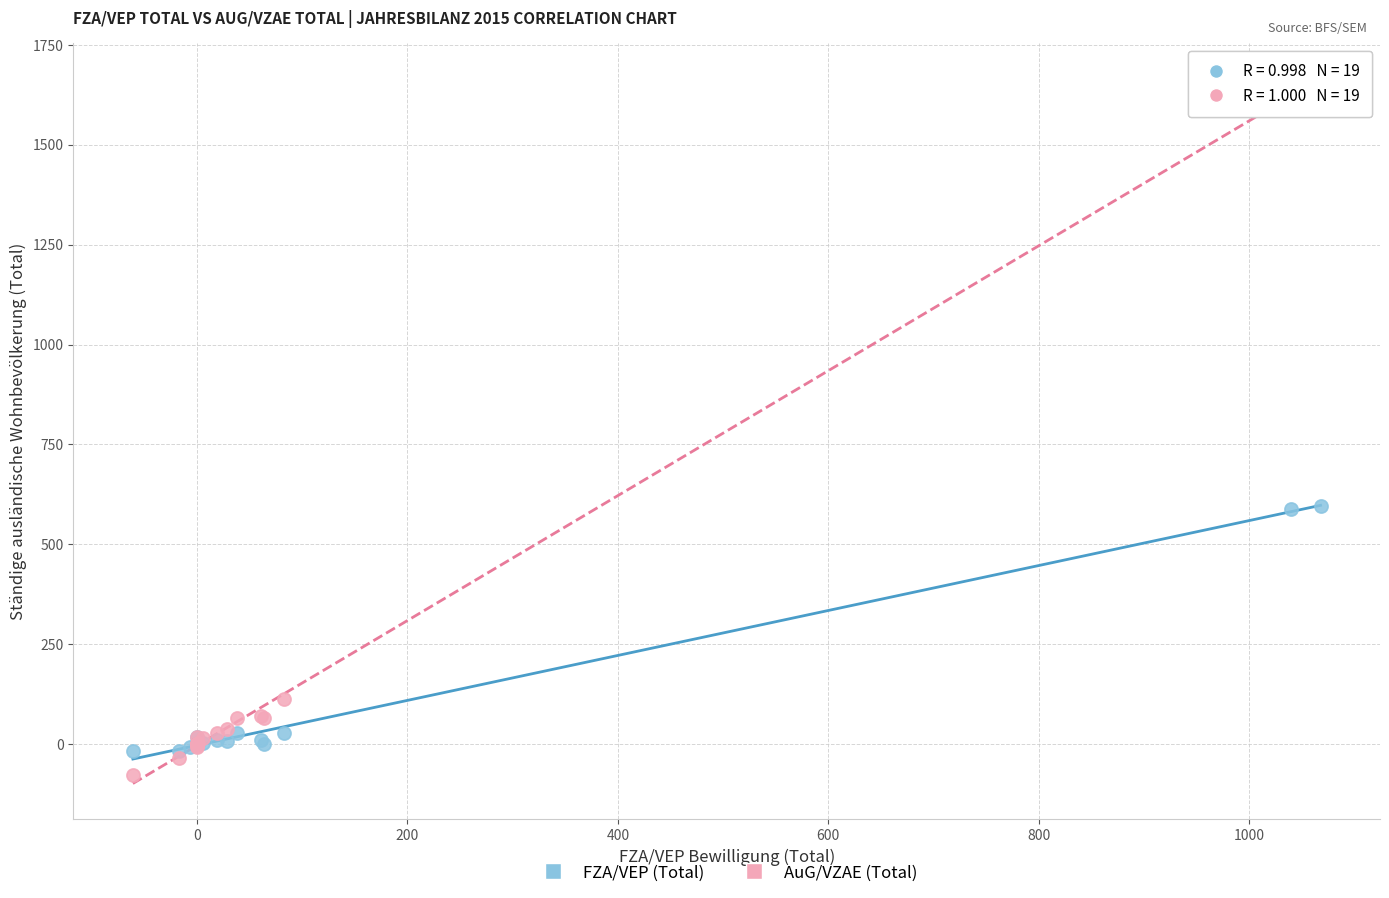

Which series has the largest Y range (max minus min)?

AuG/VZAE (Total)